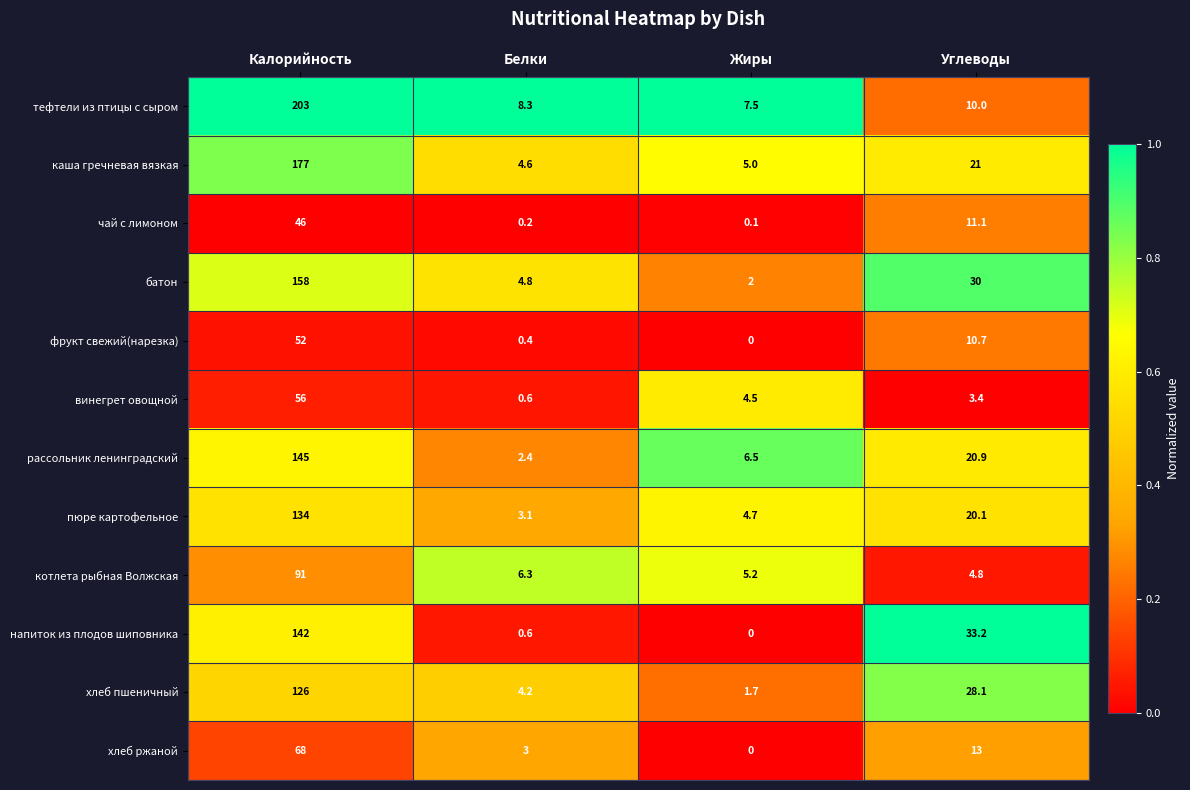

What is the difference between the хлеб пшеничный values at Углеводы and Белки?

23.9